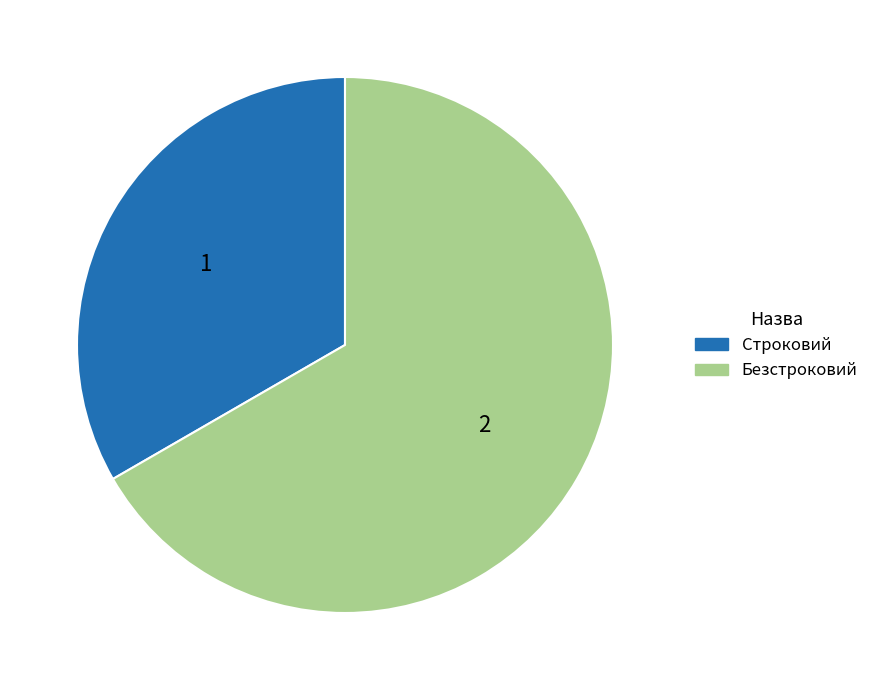

Which category accounts for the majority?

Безстроковий